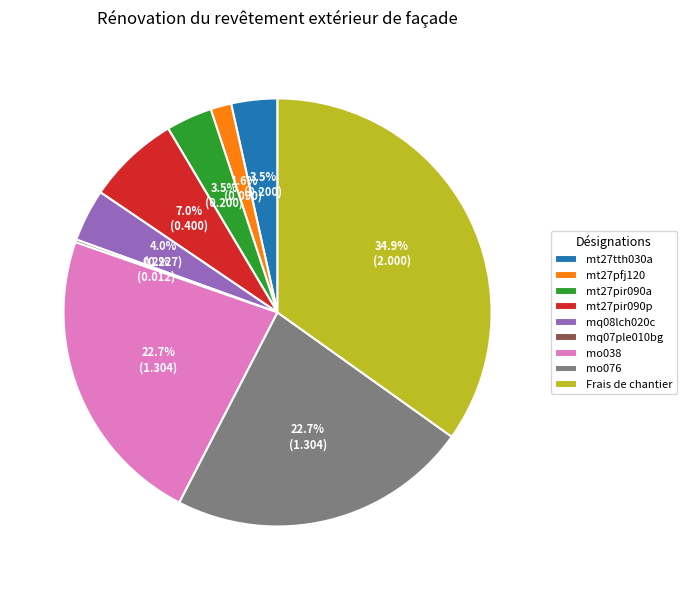

The mt27pfj120 slice represents 2% of the pie. True or false?

True